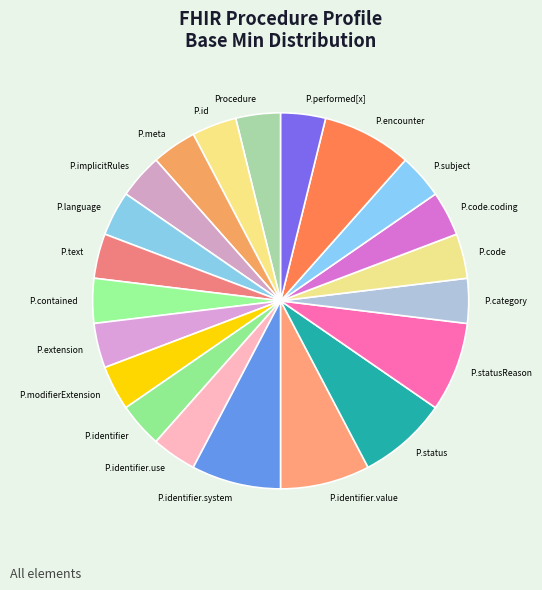

Which has a higher value, P.identifier or P.encounter?

P.encounter